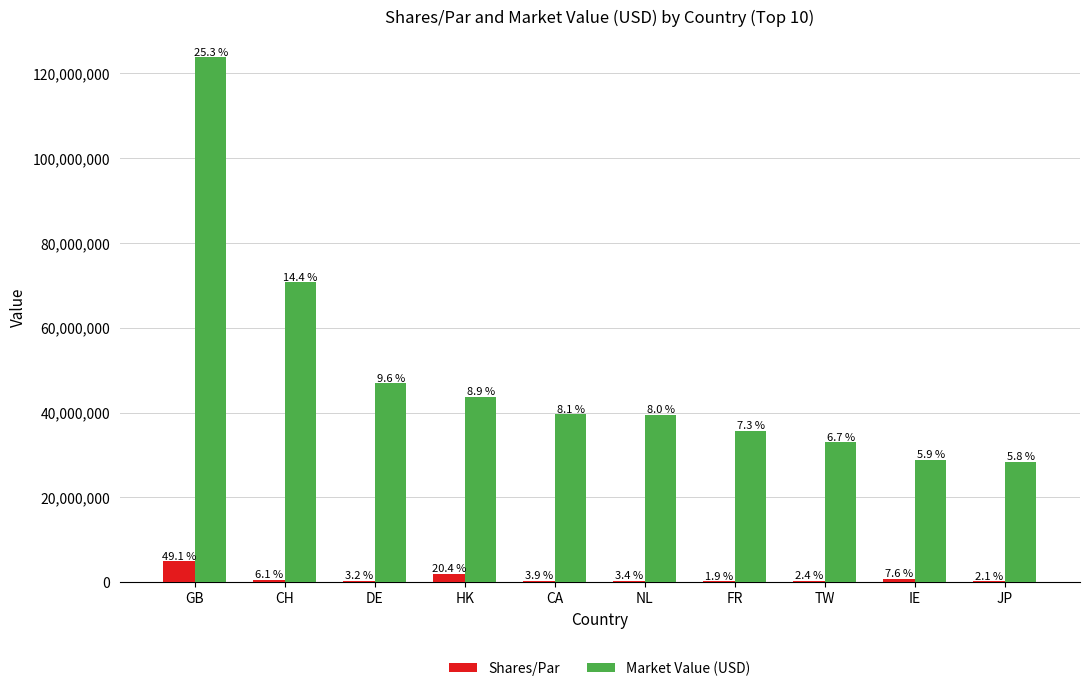

What position from the right is HK?

7